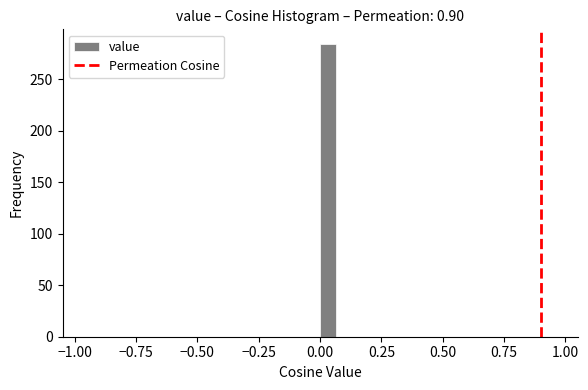

Read against the x-axis, roughly where is the centre of the tallest bar?

0.05